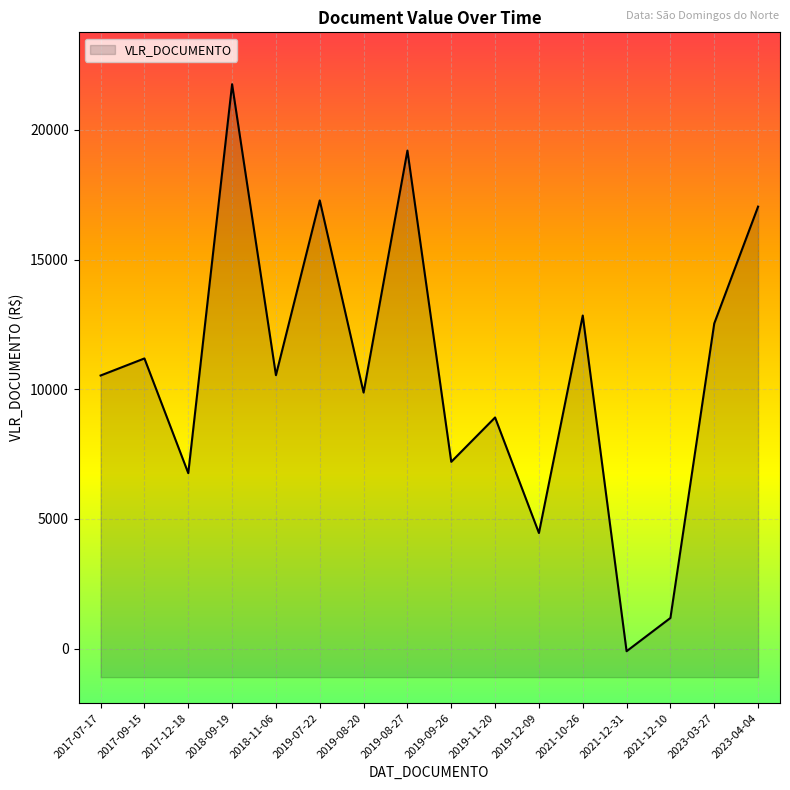

Reading left to right, list all the values displayed in this chart.

2017-07-17=10528.0	2017-09-15=11186.0	2017-12-18=6762.0	2018-09-19=21760.0	2018-11-06=10540.0	2019-07-22=17280.0	2019-08-20=9870.0	2019-08-27=19200.0	2019-09-26=7200.0	2019-11-20=8910.0	2019-12-09=4455.0	2021-10-26=12840.0	2021-12-31=-102.3	2021-12-10=1180.0	2023-03-27=12535.0	2023-04-04=17040.0